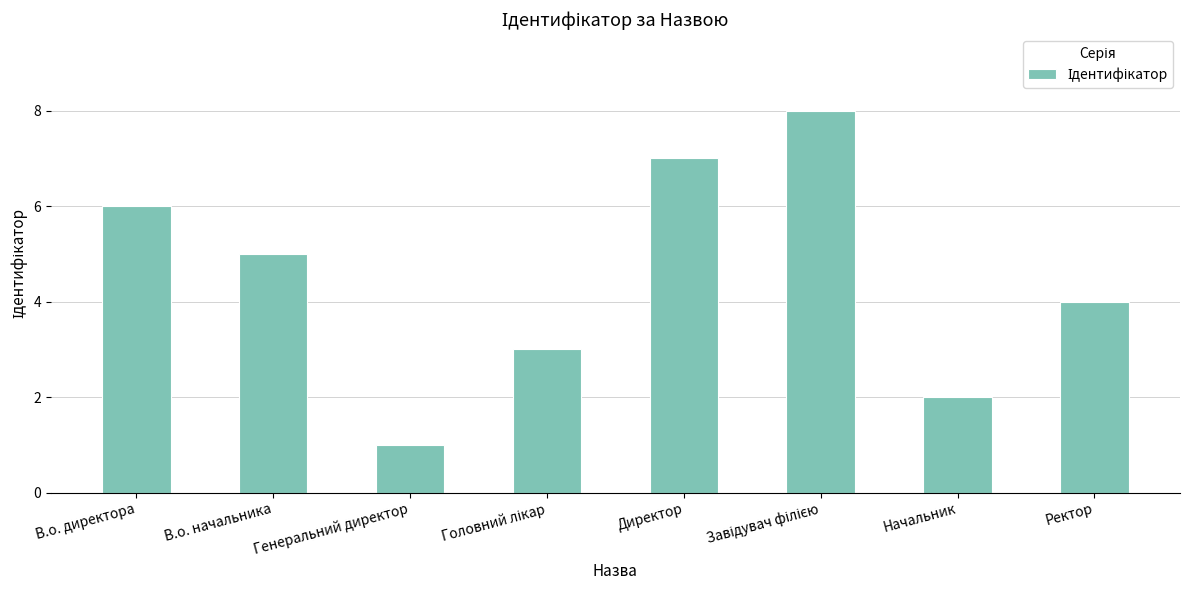

Which has a higher value, В.о. директора or Директор?

Директор